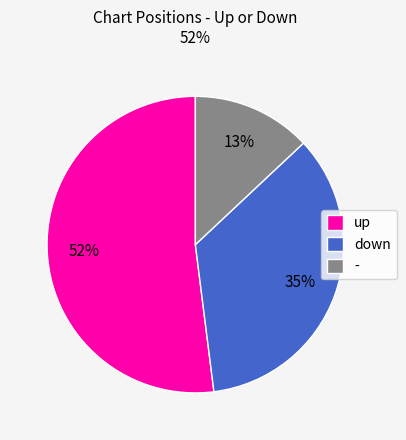

To the nearest percent, what portion does - represent?

13%